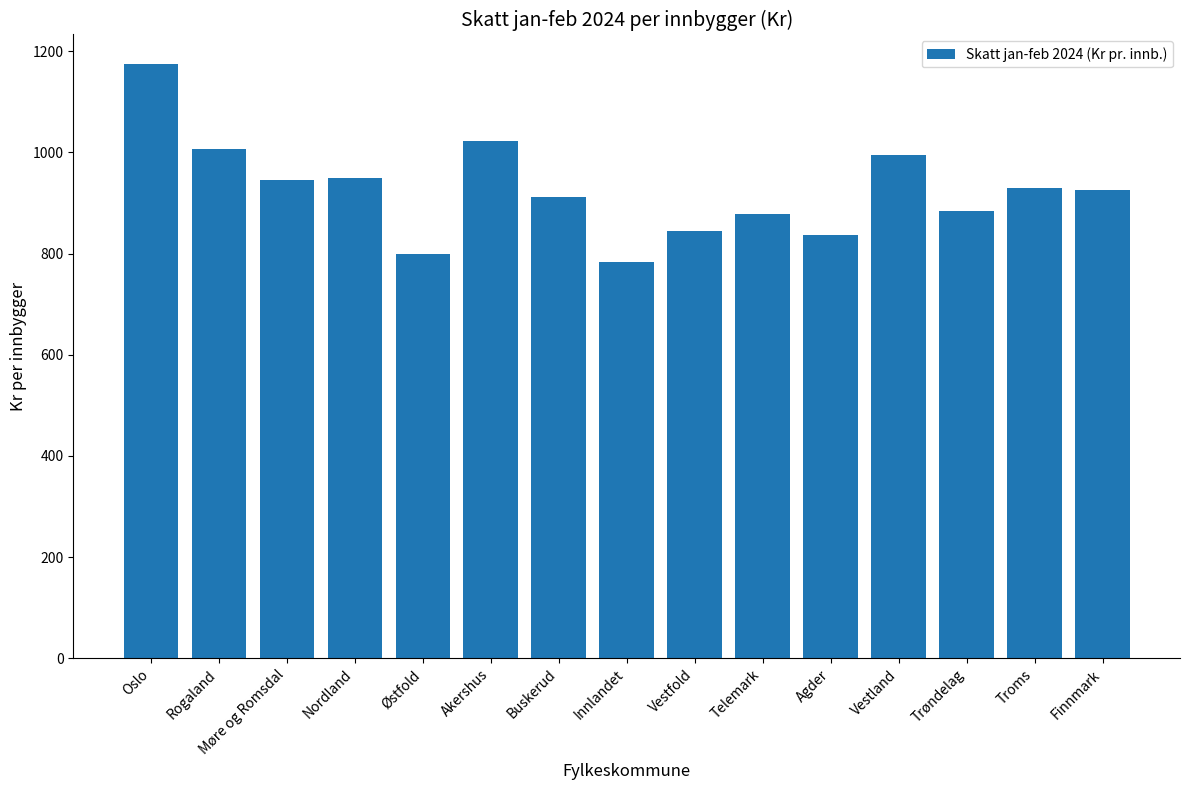

What is the ratio of the value at Akershus to the value at Oslo?

0.9